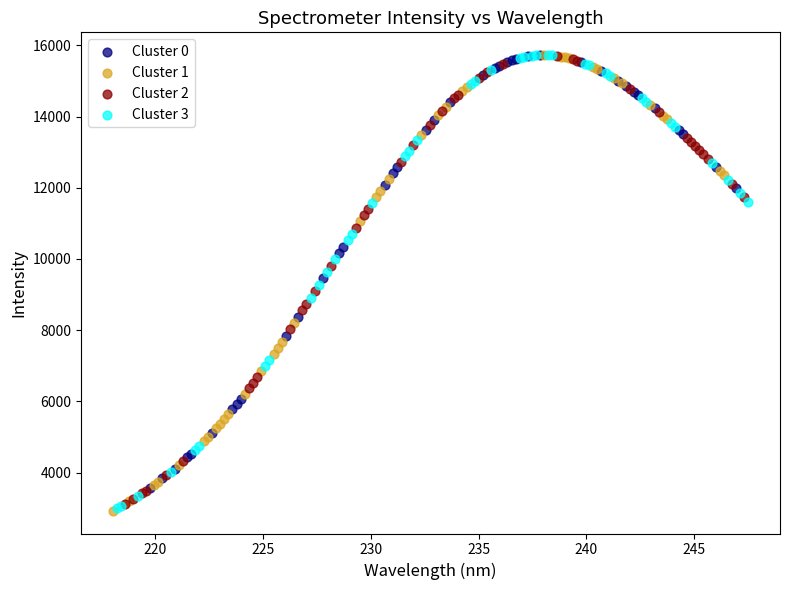

What are all the series names shown in the legend?

Cluster 0, Cluster 1, Cluster 2, Cluster 3